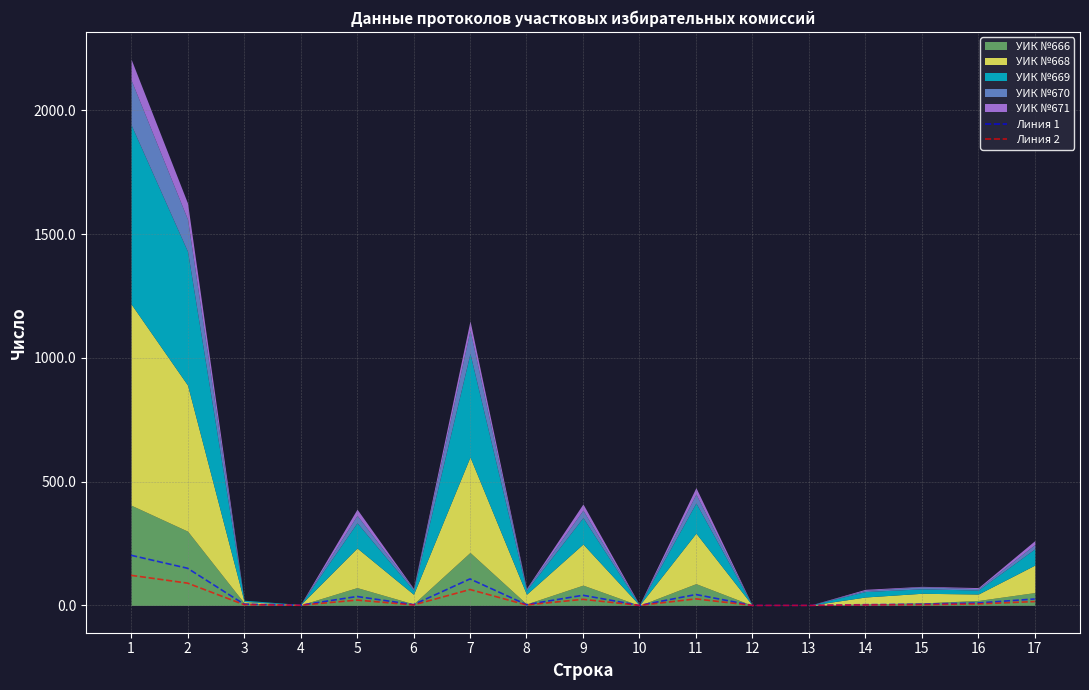

What is the difference between the Линия 1 values at 16 and 2?

140.0